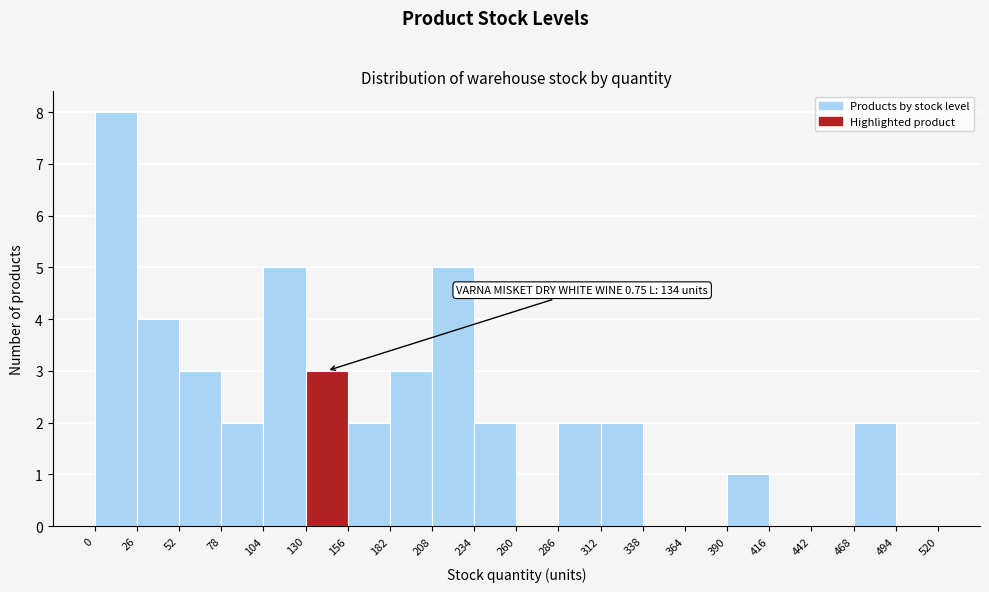

Over which range of the x-axis is the bar tallest?

0 to 26